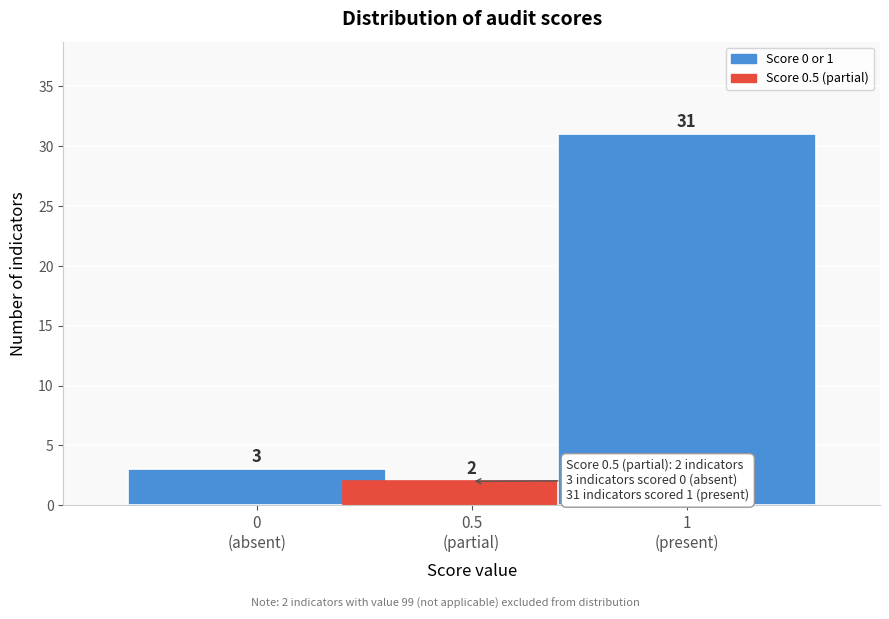

Reading left to right, what are all the values shown in this chart?

3	2	31